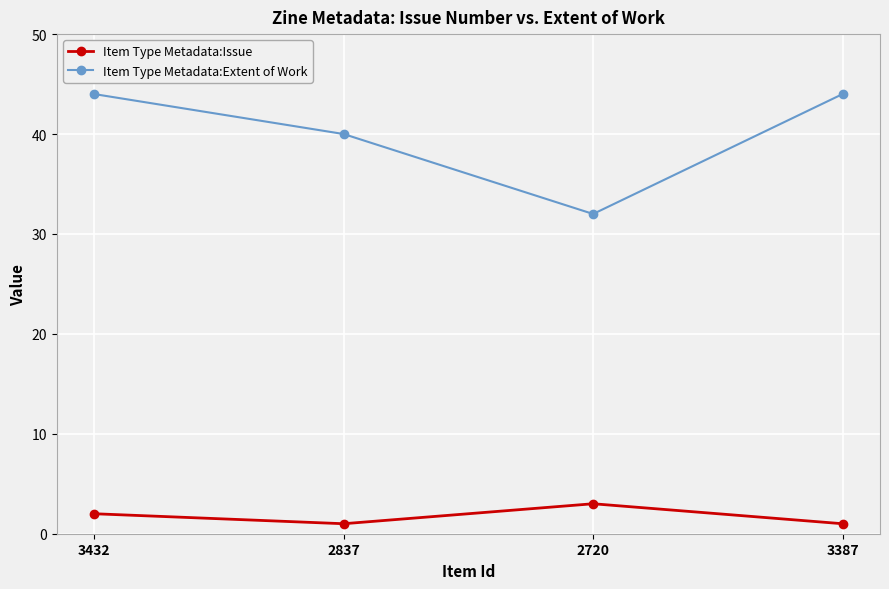

Rank the series by their maximum value, from highest to lowest.

Item Type Metadata:Extent of Work, Item Type Metadata:Issue